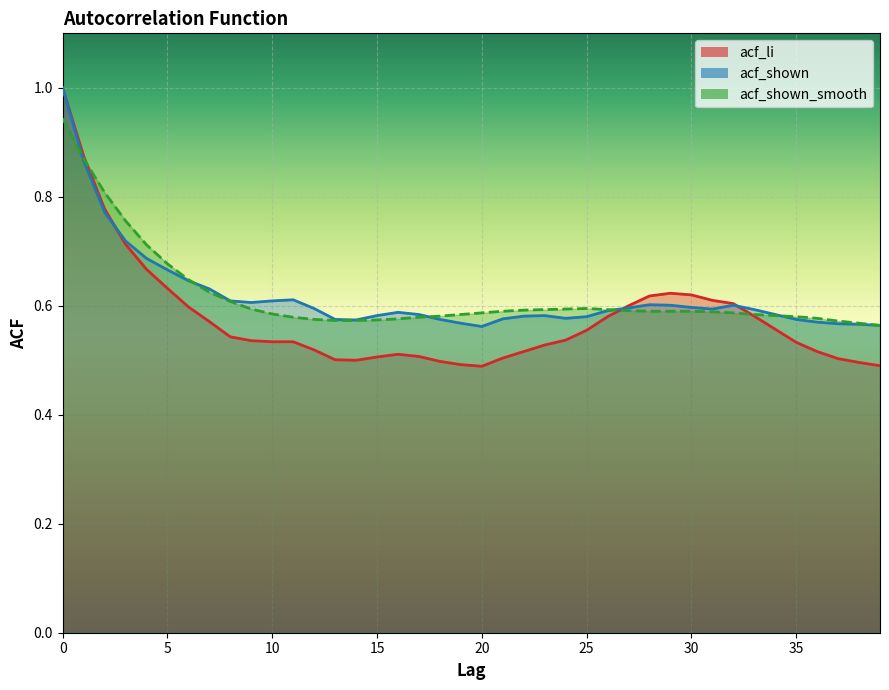

Where is acf_shown nearest to the value 0?

20